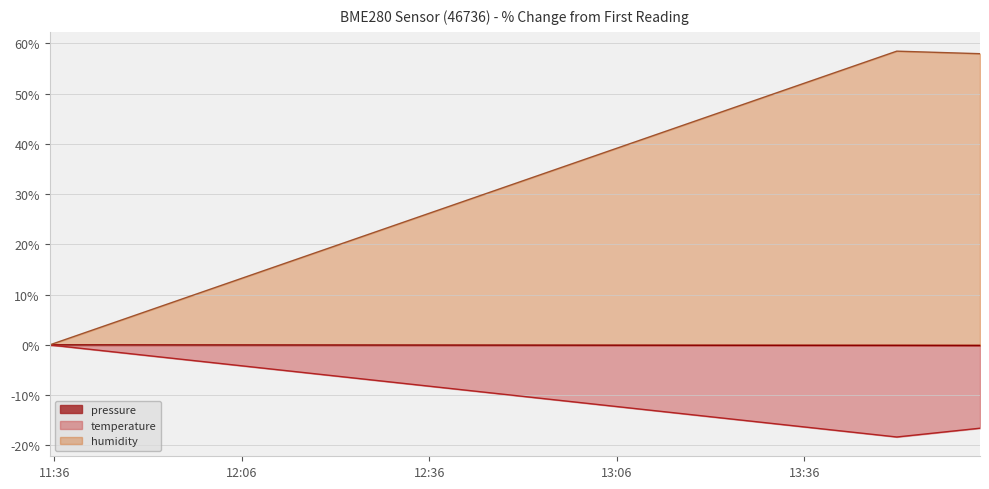

Does the chart display data point markers on the line(s)?

No